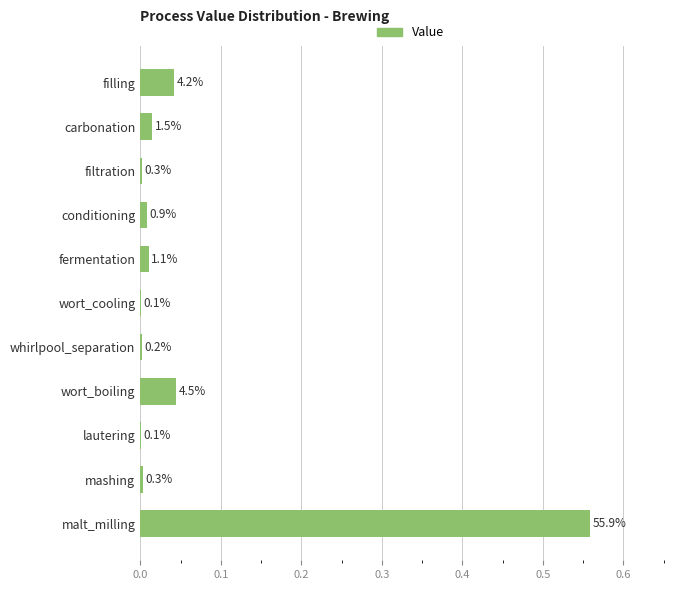

Are the bars grouped side by side (vs. stacked)?

No